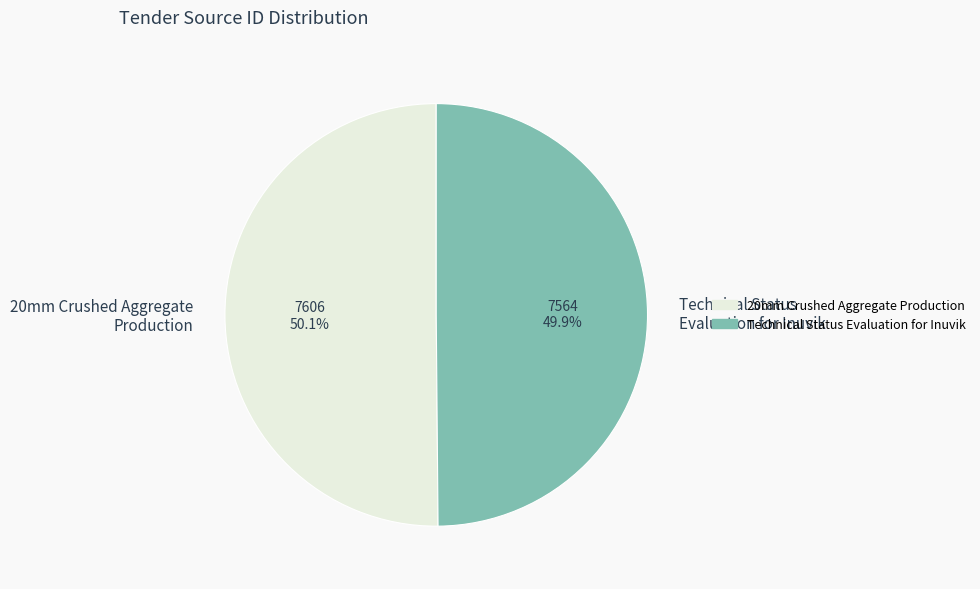

Is there a majority slice in this chart?

Yes